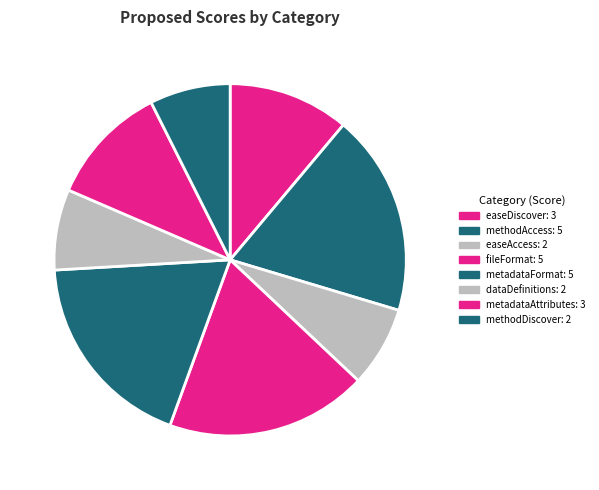

Which category has the smallest portion of the pie?

easeAccess